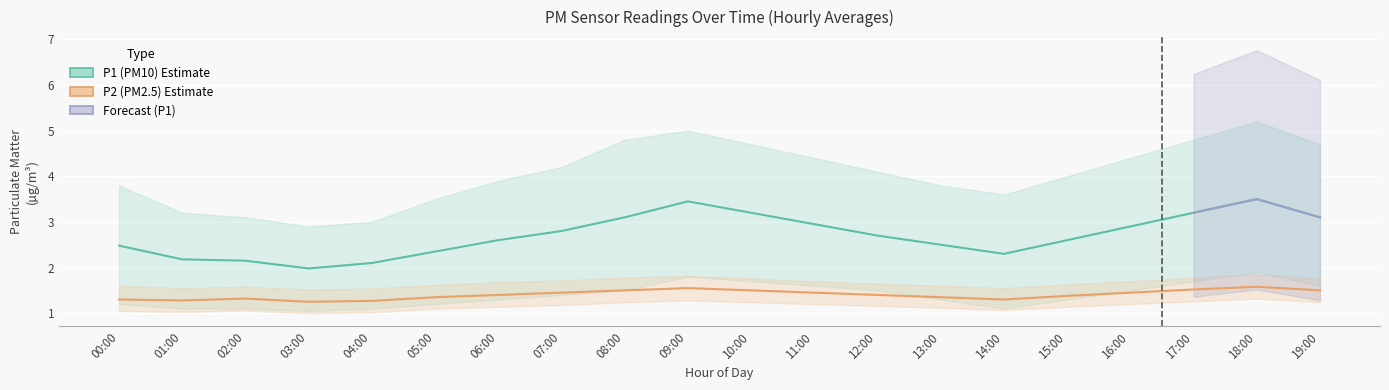

What is the difference between the maximum and second lowest values in the P2_upper series?

0.3